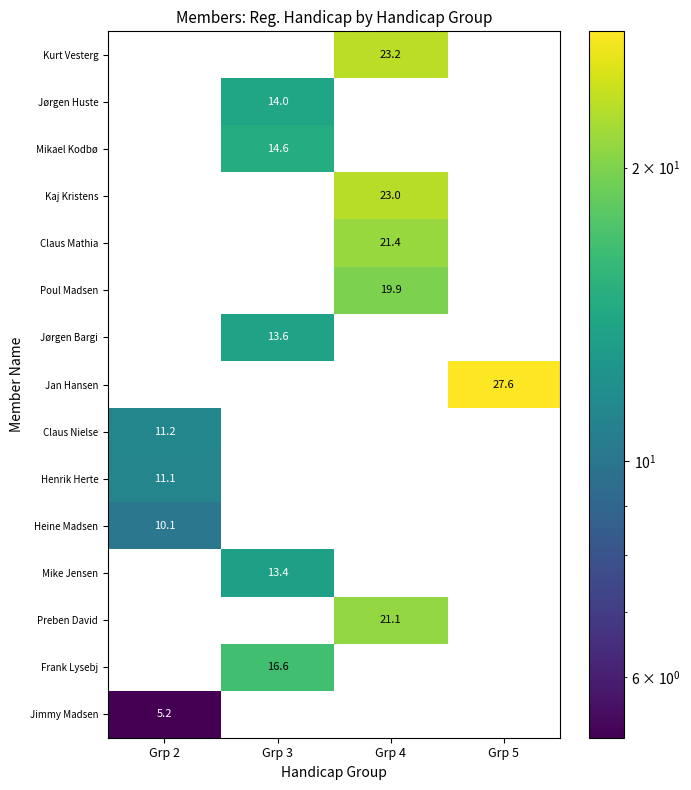

What is the average value of the Mike Jensen series?

3.4